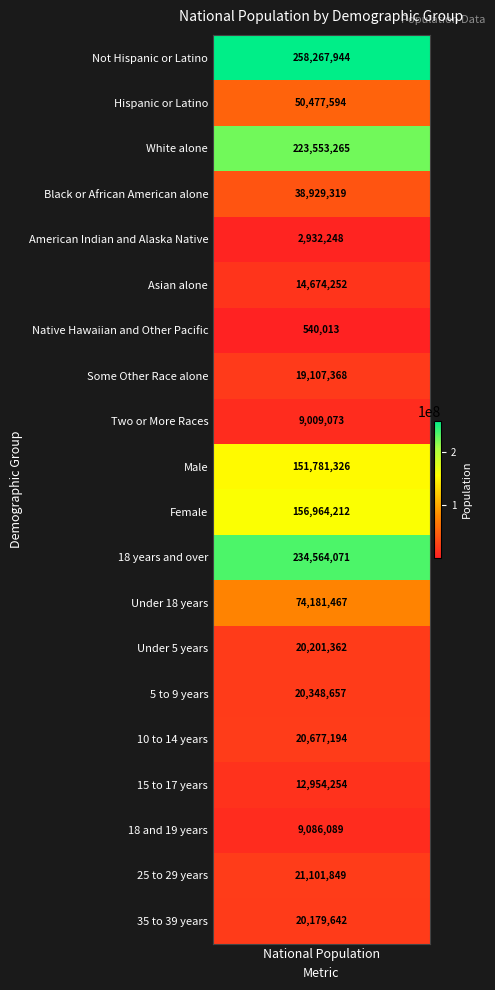

Which label corresponds to the smallest value in the chart?

Native Hawaiian and Other Pacific